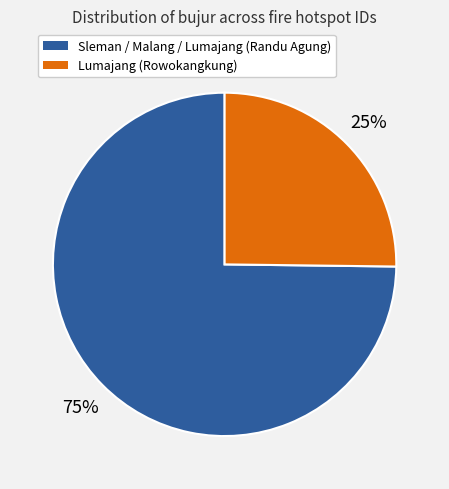

Approximately how many times larger is the value at Sleman / Malang / Lumajang (Randu Agung) compared to Lumajang (Rowokangkung)?

3.0